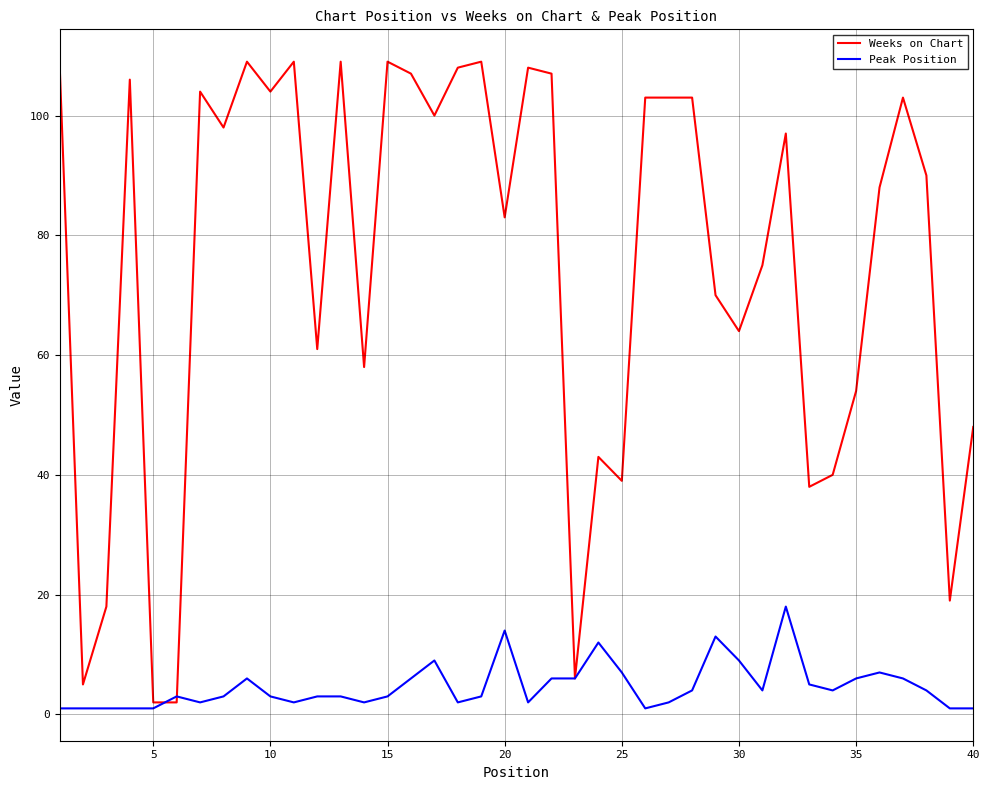

Reading right to left, extract all data points from this chart.

Weeks on Chart: 48	19	90	103	88	54	40	38	97	75	64	70	103	103	103	39	43	6	107	108	83	109	108	100	107	109	58	109	61	109	104	109	98	104	2	2	106	18	5	109
Peak Position: 1	1	4	6	7	6	4	5	18	4	9	13	4	2	1	7	12	6	6	2	14	3	2	9	6	3	2	3	3	2	3	6	3	2	3	1	1	1	1	1